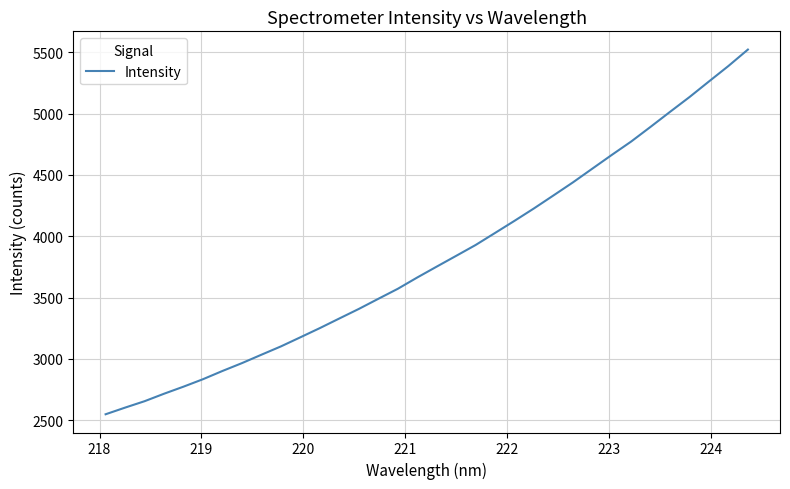

What is the smallest value displayed?

2547.6